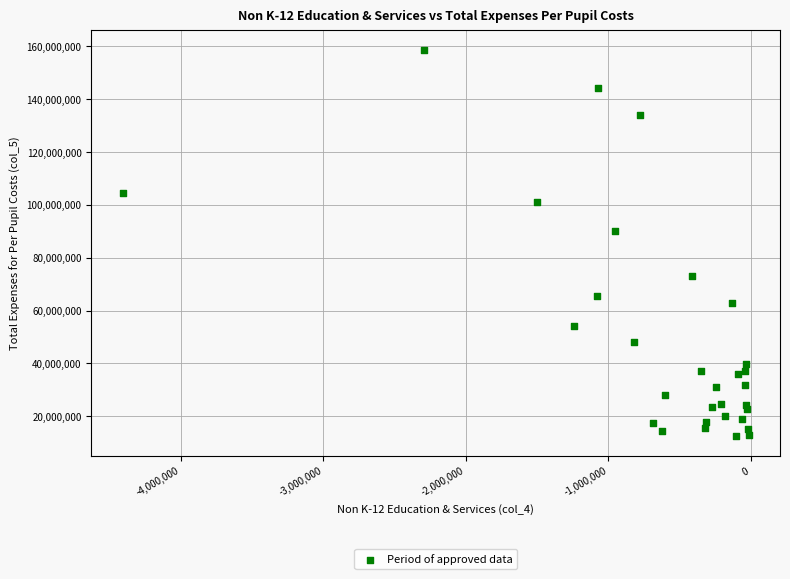

What is the range of Y values (max minus min)?

146099453